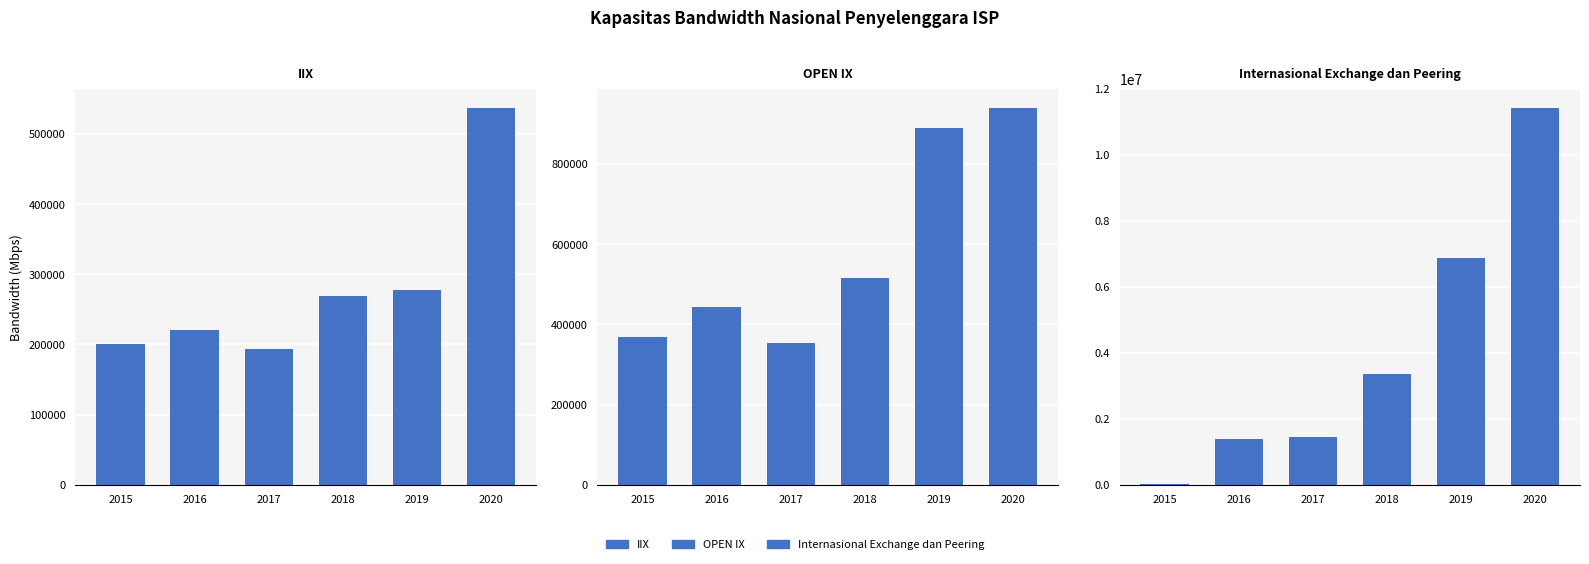

What are all the series names shown in the legend?

IIX, OPEN IX, Internasional Exchange dan Peering